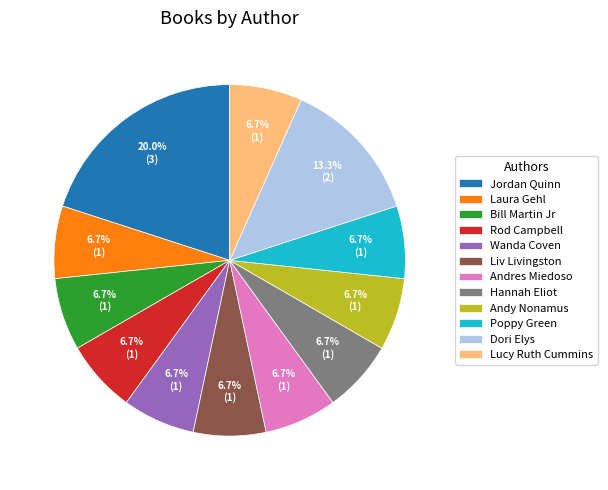

How much of the chart is everything except Poppy Green?

93.3%